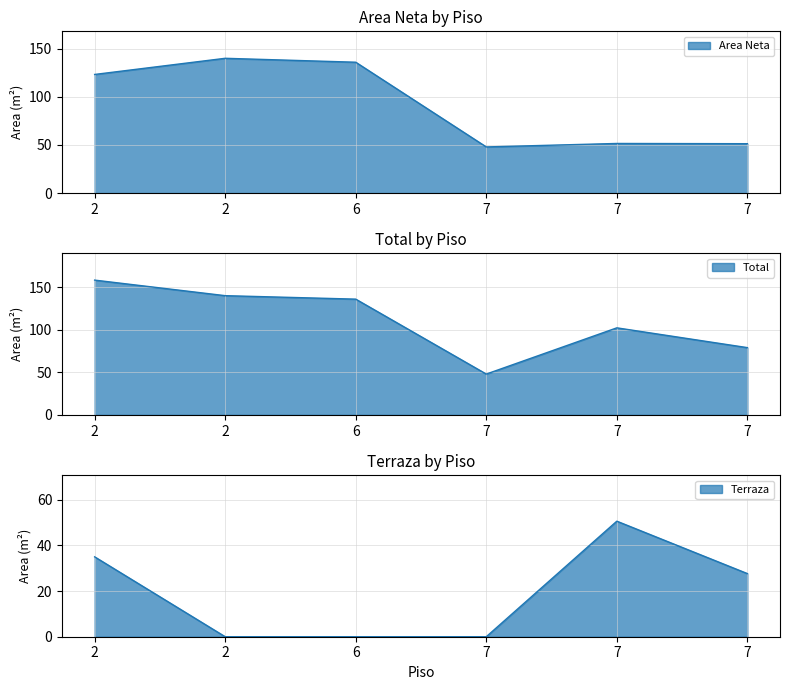

What is the spread (max minus min) of values at 2?

123.1